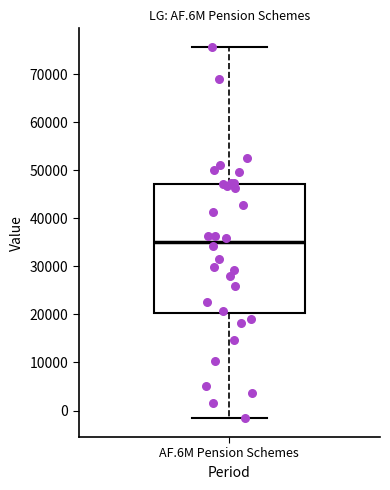

Transcribe this box plot: give where the median line is, the range the box spans, and where the two whiskers end, as read against the y-axis. The values are not printed on the chart, so give them approximately, as read against the axis.

median 35000, box 20000 to 47000, whiskers -2000 to 76000